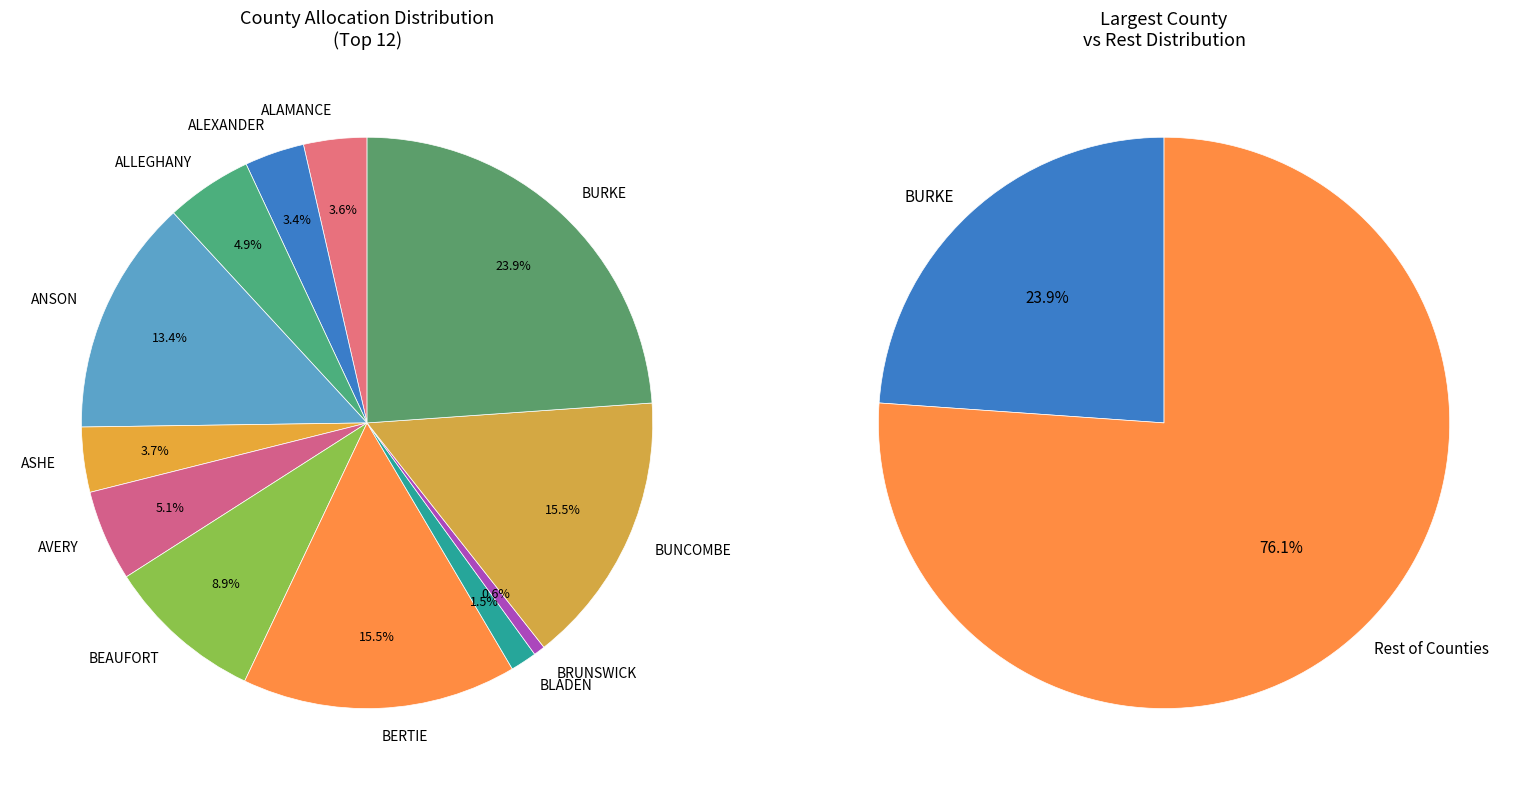

Is it true that BUNCOMBE is 24% of the pie?

False